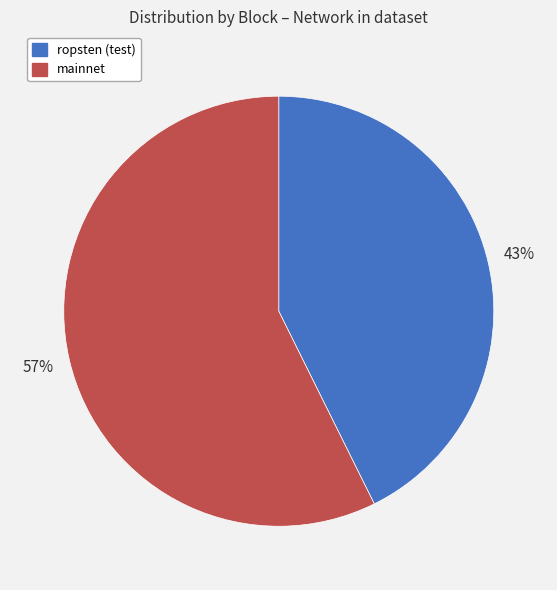

How many slices are in this pie chart?

2